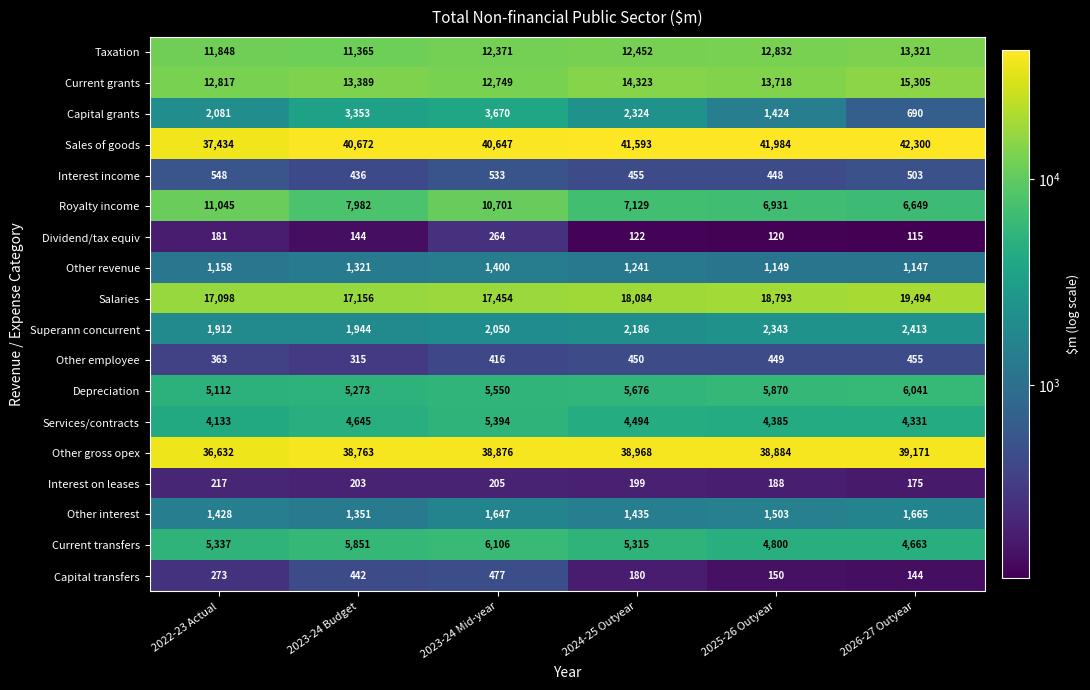

Which series has the widest spread of values?

Sales of goods